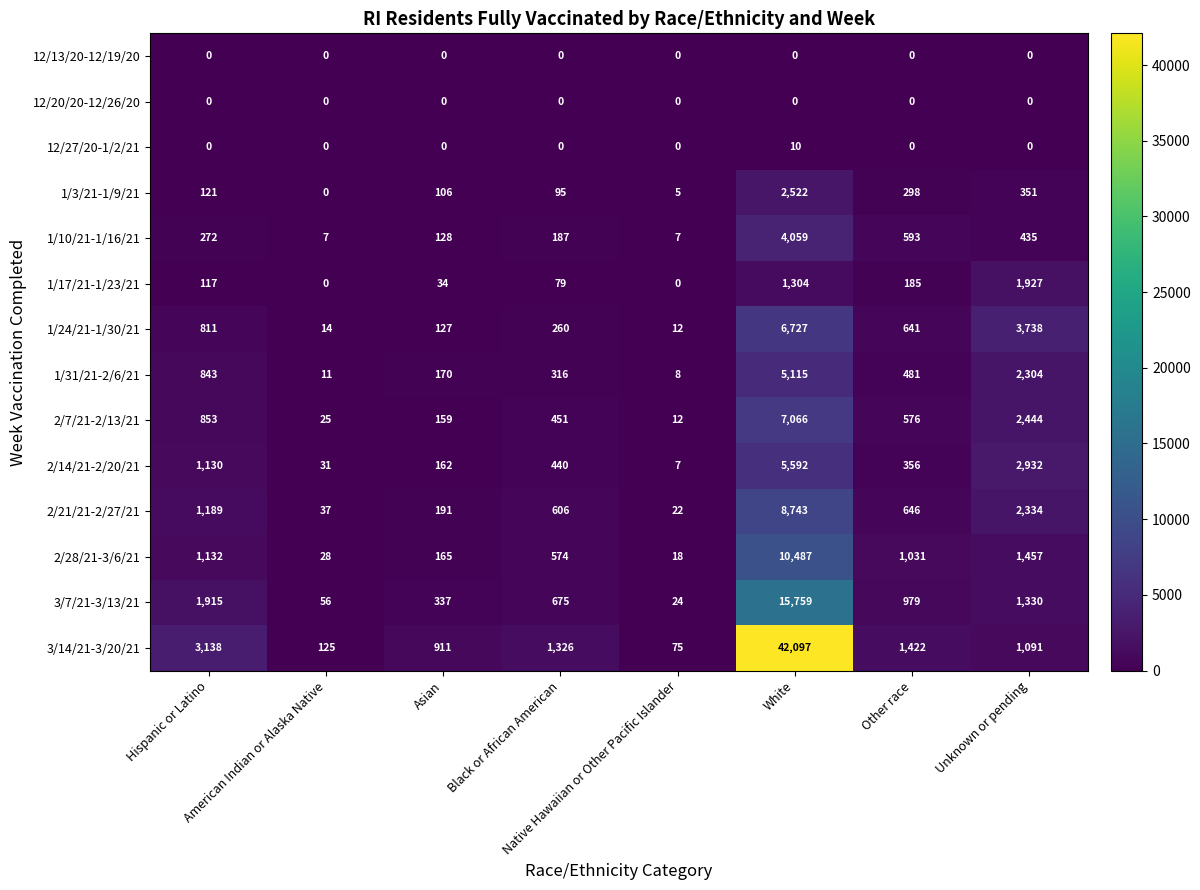

What is the sum of all 1/3/21-1/9/21 values?

3498